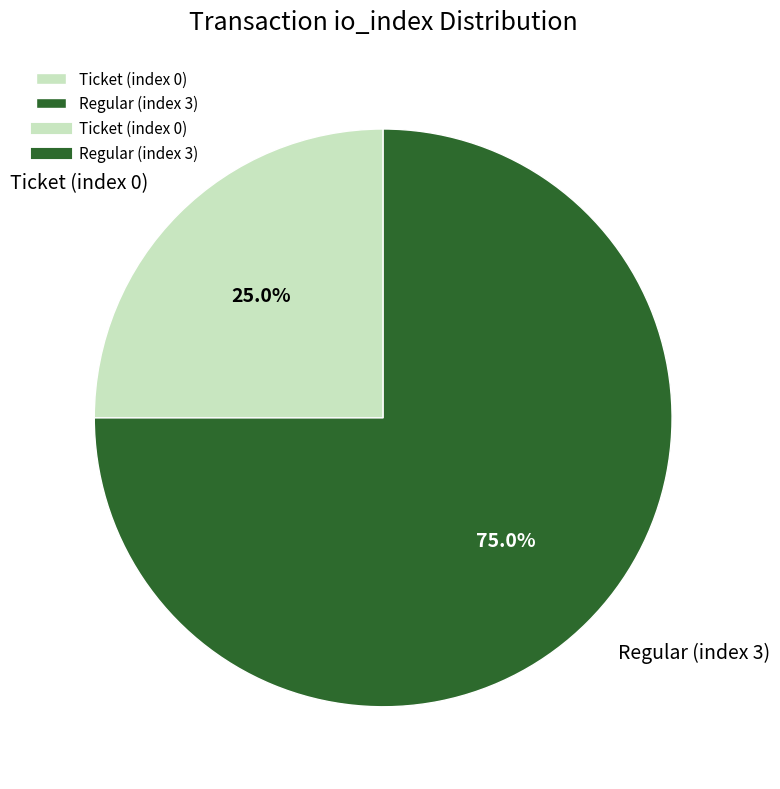

Combined, do Ticket (index 0) and Regular (index 3) account for over 50%?

Yes